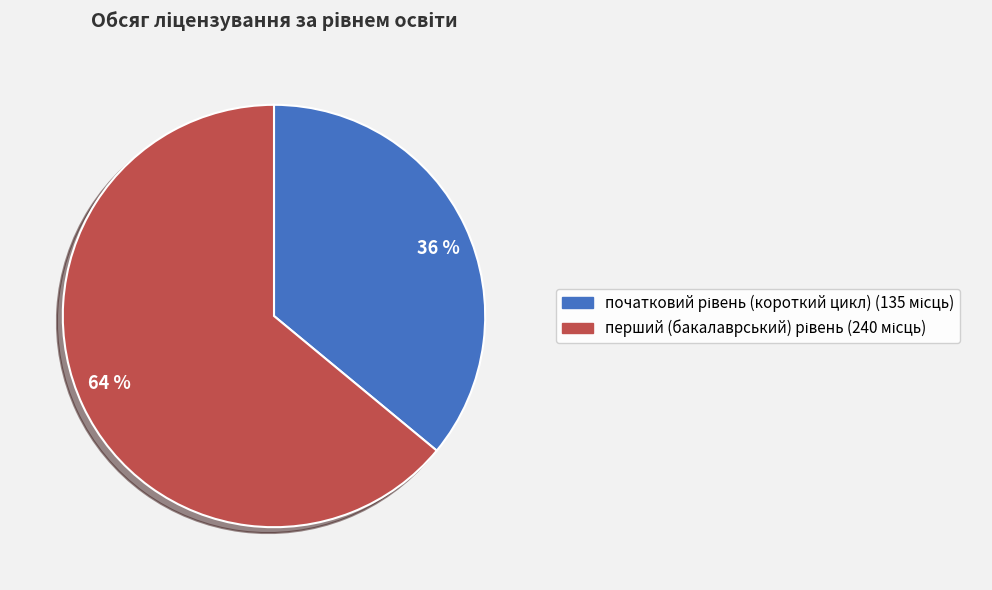

To the nearest percent, what percentage of the pie is 64 %?

64%